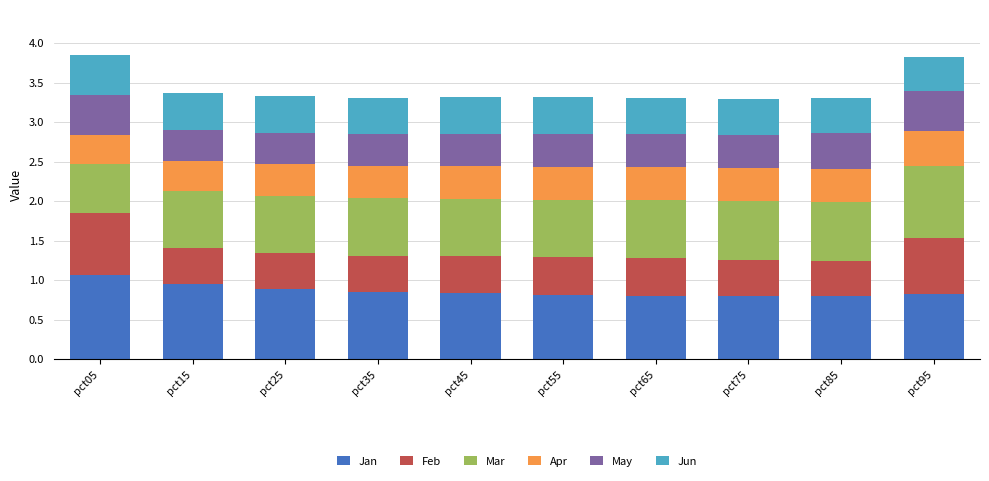

How many bars are there in total?

10